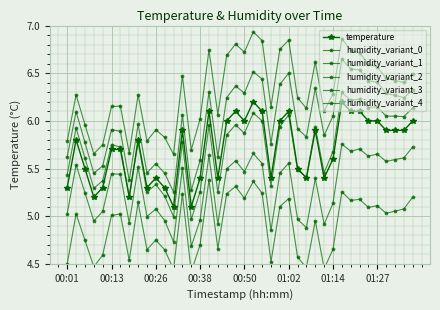

Which series has the largest total across all categories?

humidity_variant_4